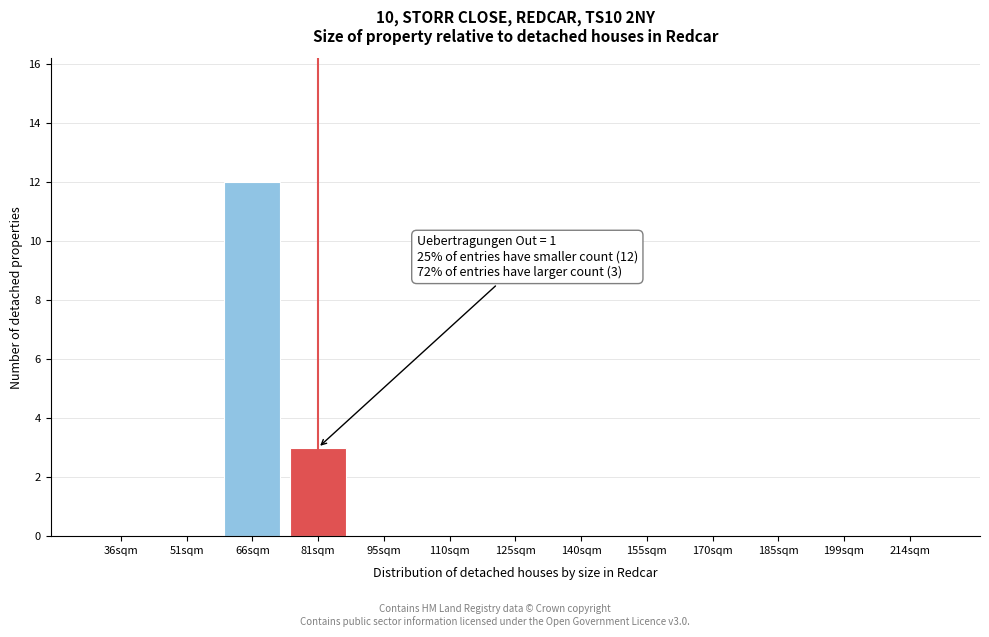

Reading left to right, extract all data points from this chart.

36sqm=0	51sqm=0	66sqm=12	81sqm=3	95sqm=0	110sqm=0	125sqm=0	140sqm=0	155sqm=0	170sqm=0	185sqm=0	199sqm=0	214sqm=0